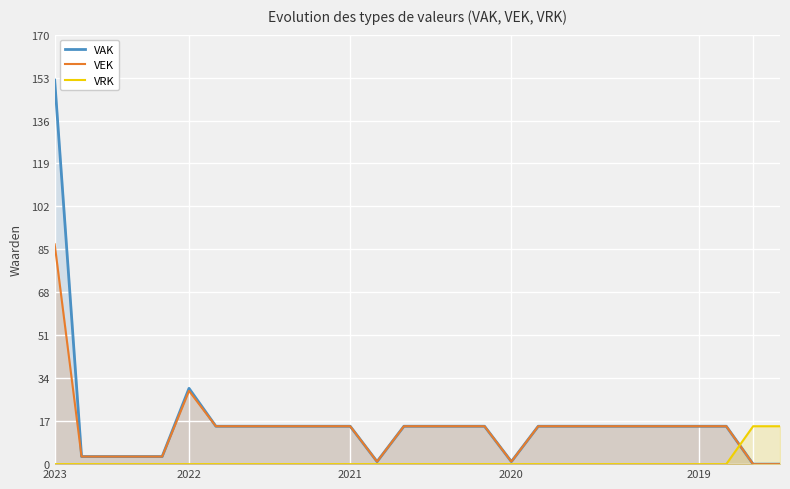

Rank the series by their maximum value, from highest to lowest.

VAK, VEK, VRK